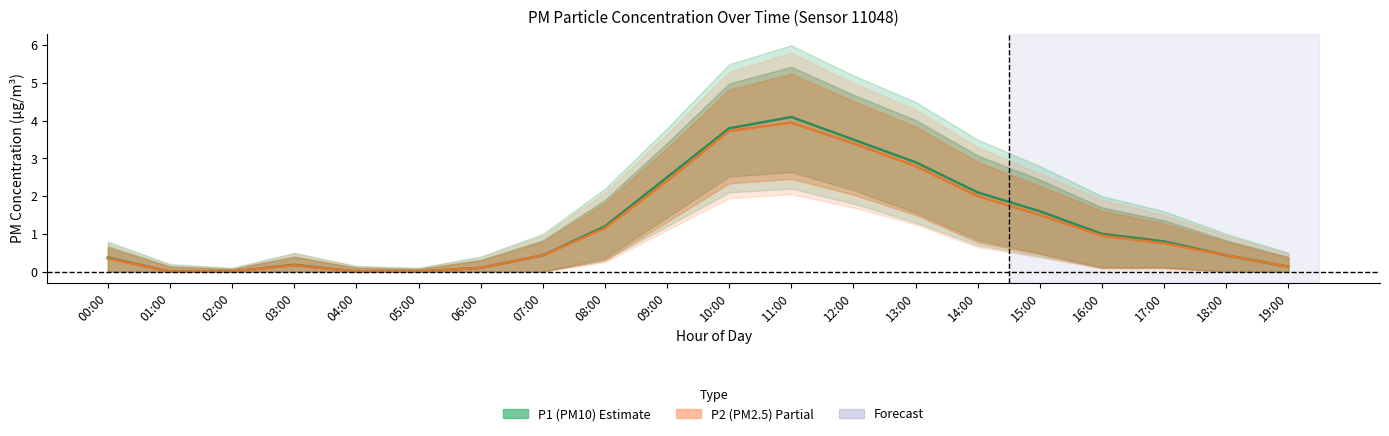

What is the difference between the maximum and minimum values in the P2 mean series?

4.0